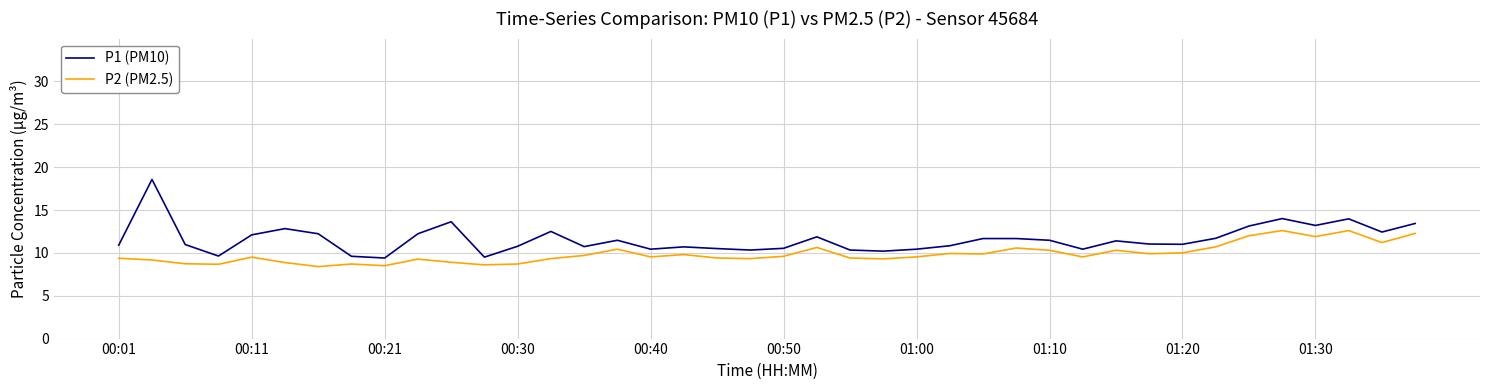

What is the highest value of the P1 (PM10) series?

18.6